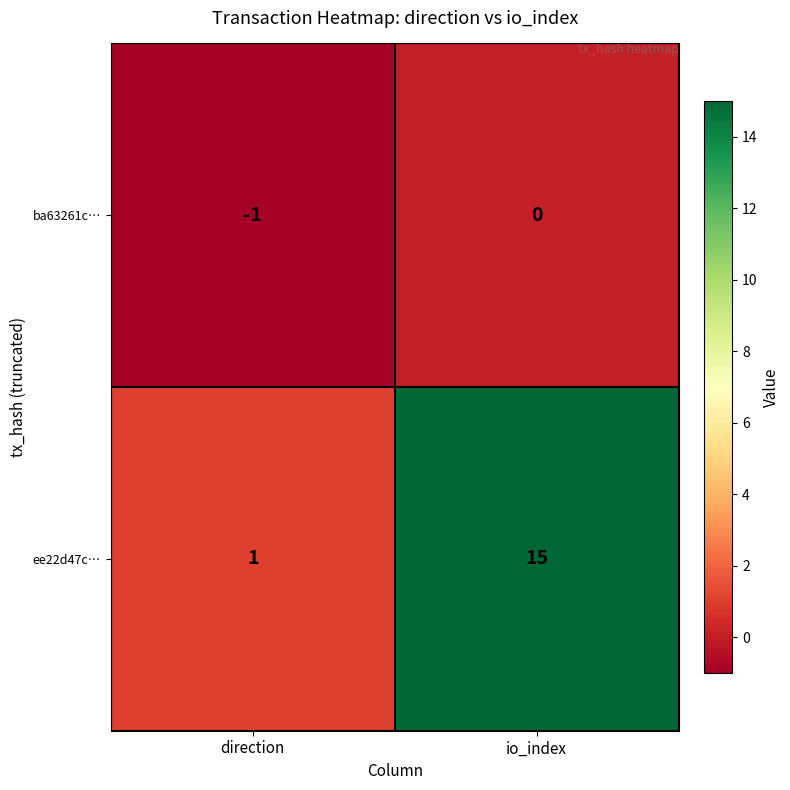

At which category does the chart reach its minimum across all series?

direction